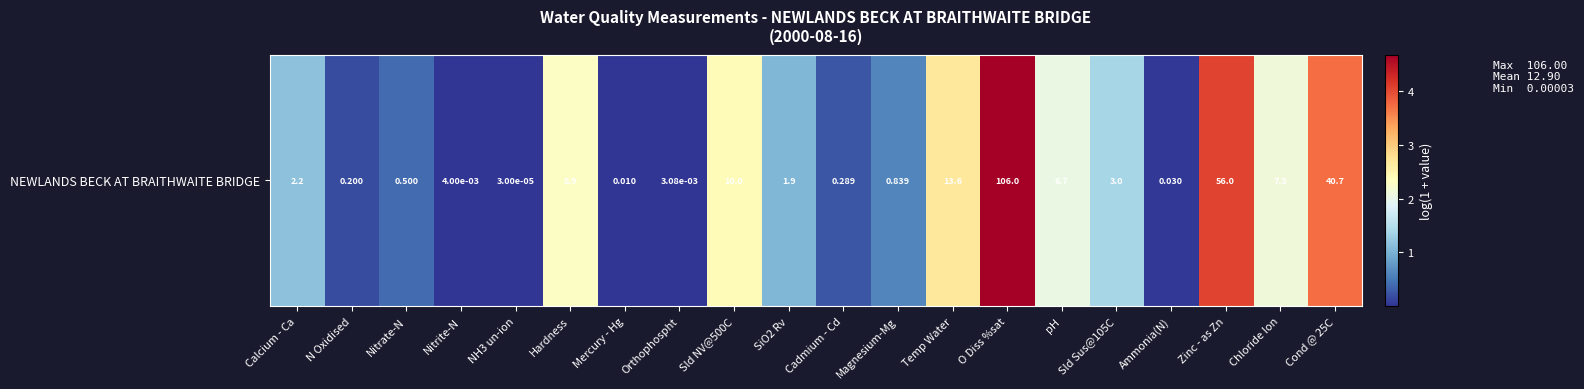

What is the ratio of the value at Nitrate-N to the value at Chloride Ion?

0.2